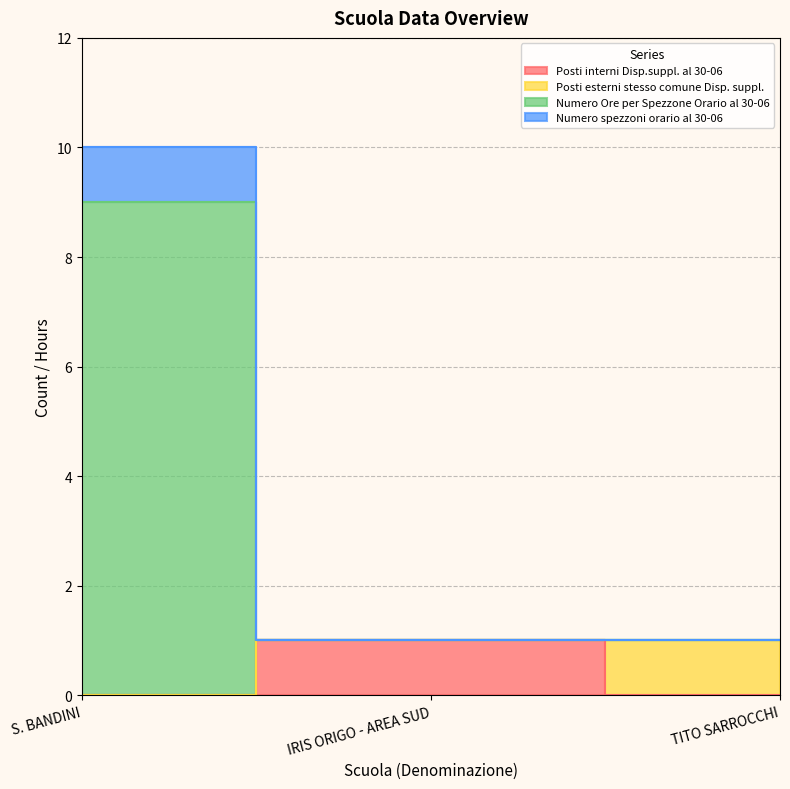

The value of Posti interni Disp.suppl. al 30-06 at TITO SARROCCHI is 1. True or false?

False